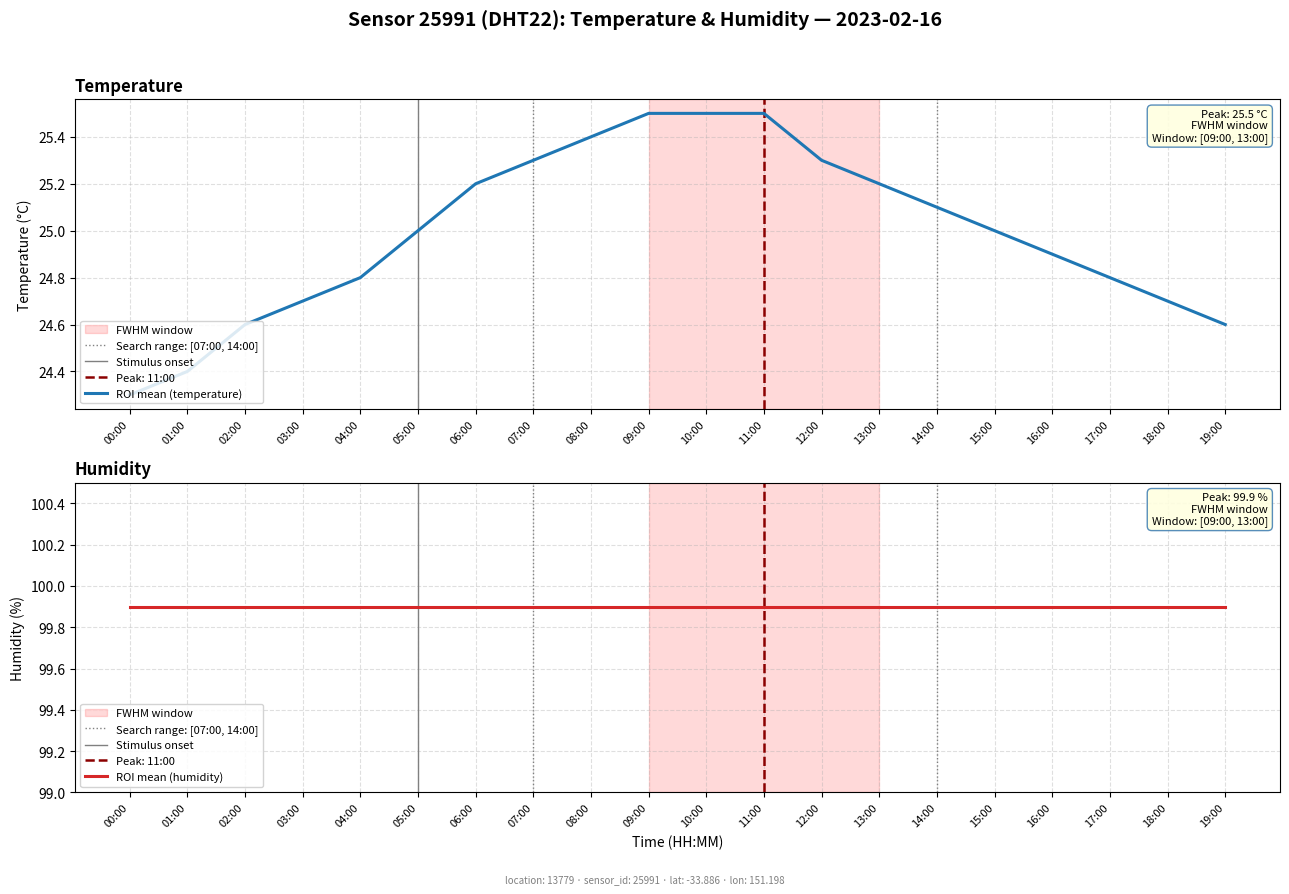

What is the difference between the values at 06:00 and 18:00?

0.5